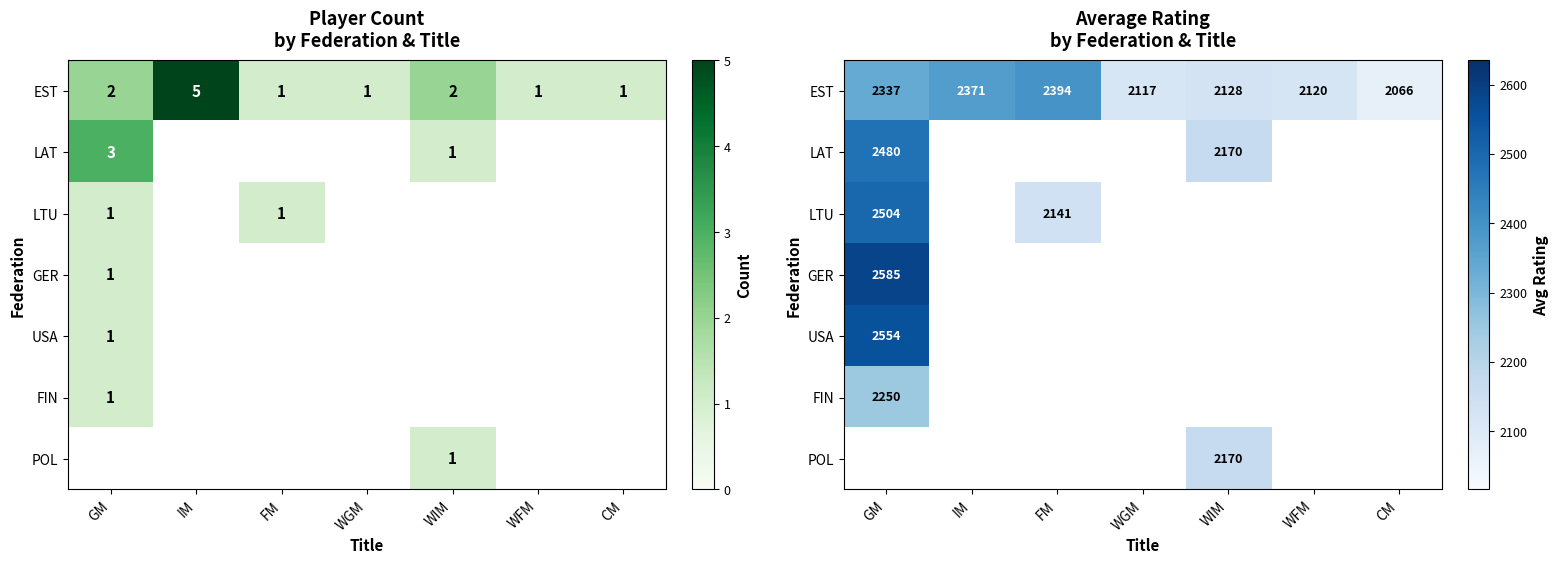

Rank the series by their maximum value, from highest to lowest.

GER, USA, LTU, LAT, EST, FIN, POL